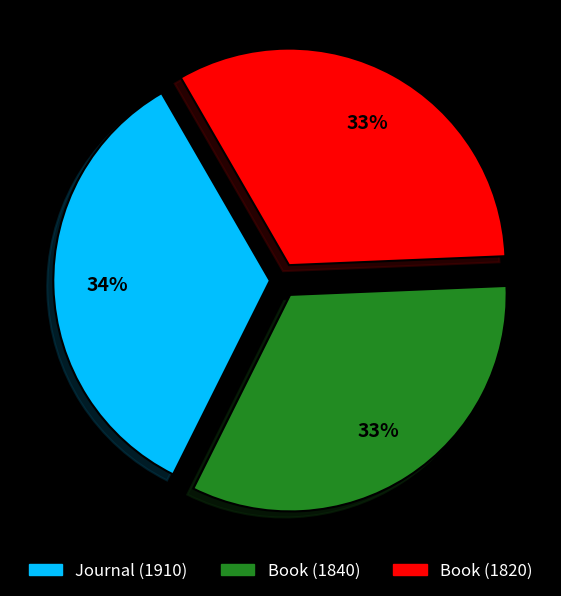

To the nearest percent, what is the combined percentage of Book (1820) and Book (1840)?

66%